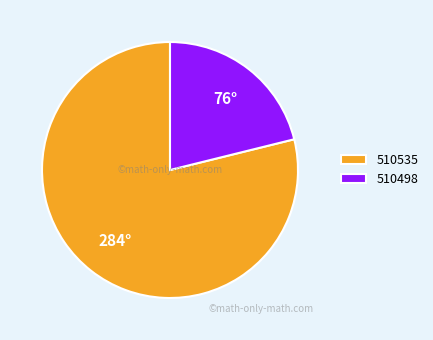

Is there a majority slice in this chart?

Yes